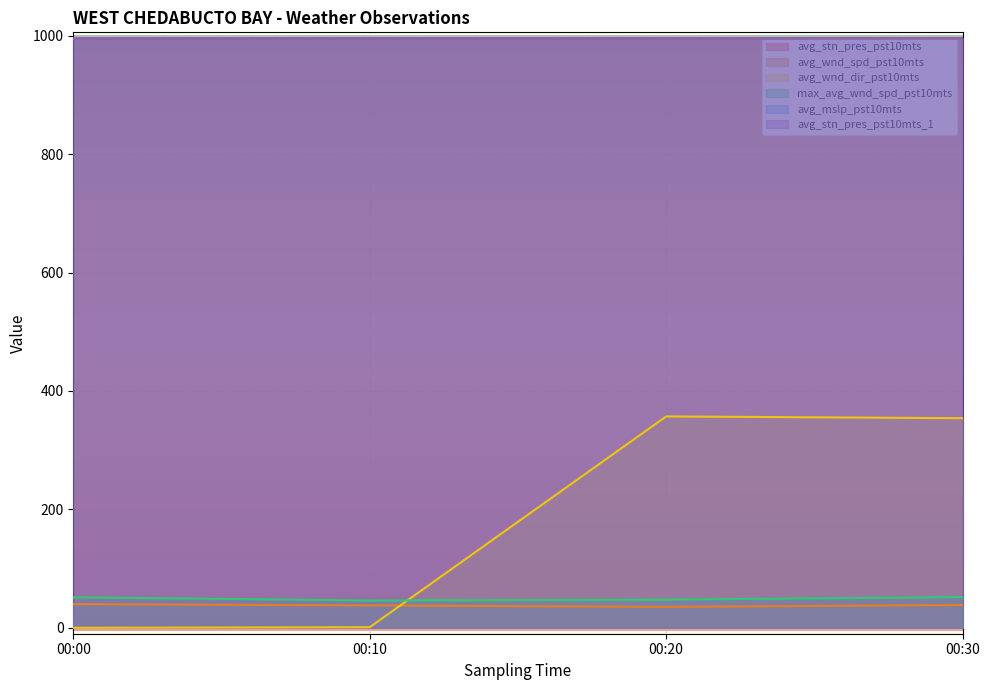

List the labels in order of avg_wnd_spd_pst10mts value, largest first.

00:00, 00:30, 00:10, 00:20